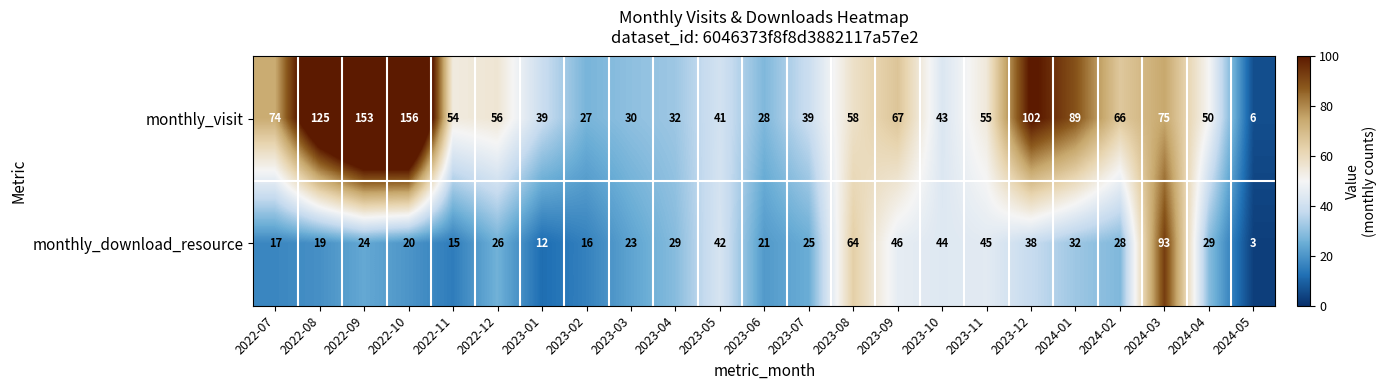

List the series in order of their overall mean, highest first.

monthly_visit, monthly_download_resource